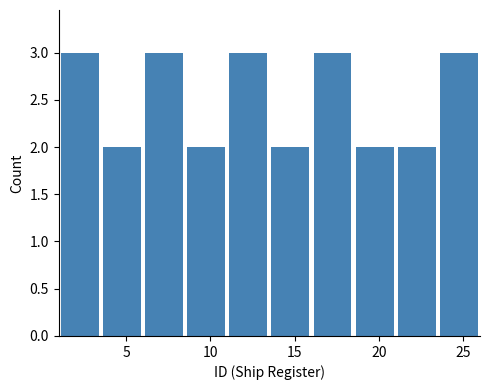

Reading left to right, list every bar in this chart as the range it spans on the x-axis followed by its height. The values are not printed on the chart, so give them approximately, as read against the axis.

1.0 to 3.5: 3
3.5 to 6.0: 2
6.0 to 8.5: 3
8.5 to 11.0: 2
11.0 to 13.5: 3
13.5 to 16.0: 2
16.0 to 18.5: 3
18.5 to 21.0: 2
21.0 to 23.5: 2
23.5 to 26.0: 3